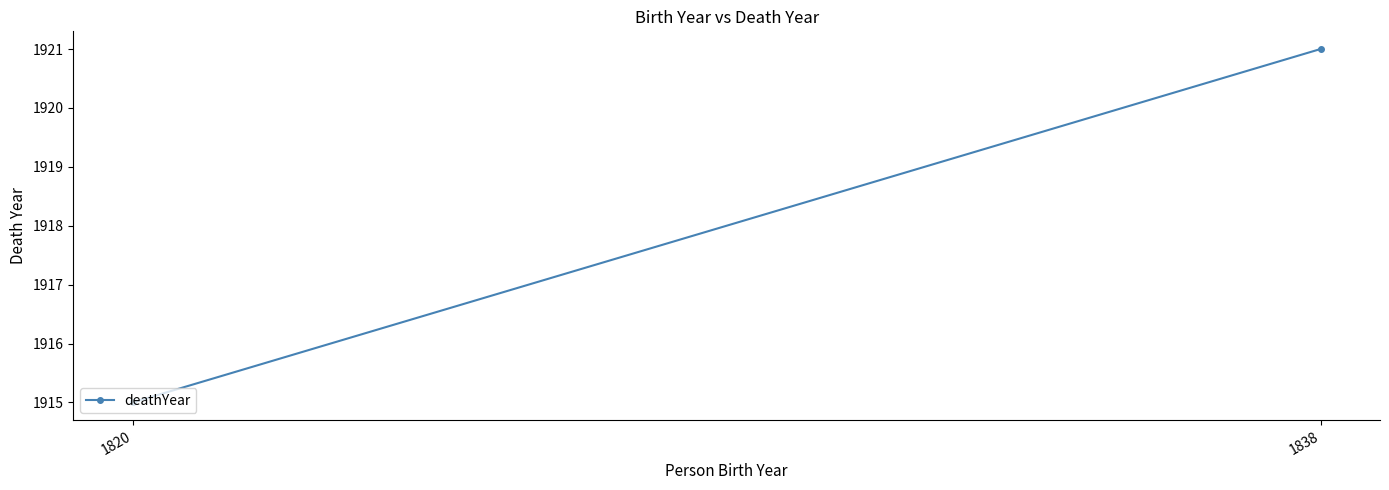

Is this an area chart (filled region under the line)?

No